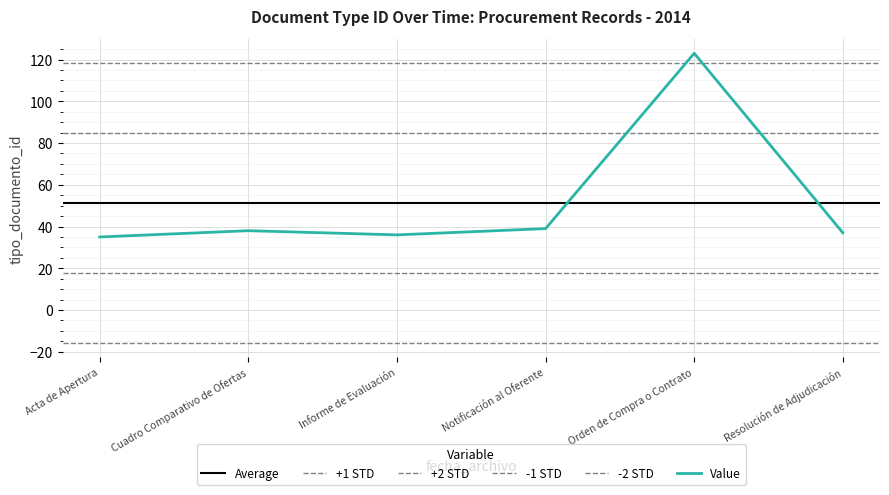

The Value series shows 37 at Resolución de Adjudicación. True or false?

True